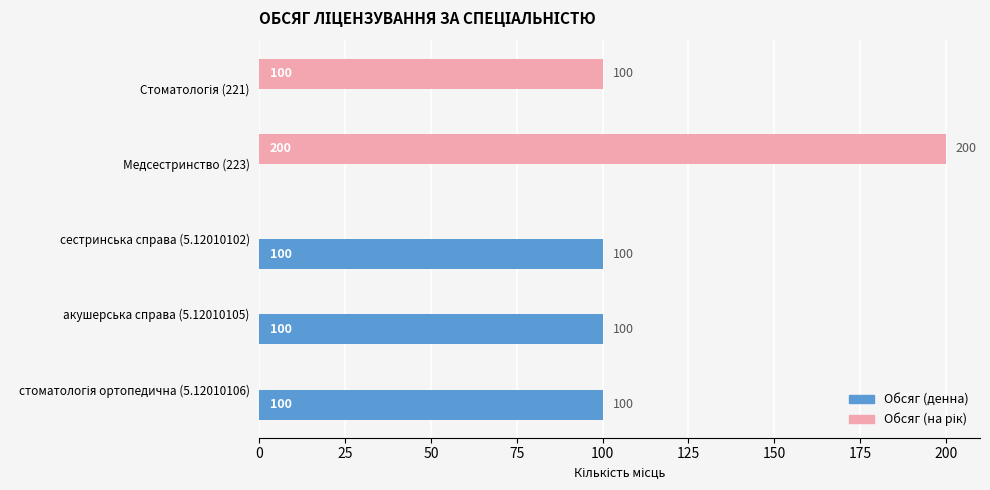

The value of Обсяг (денна) at Медсестринство (223) is 0. True or false?

True